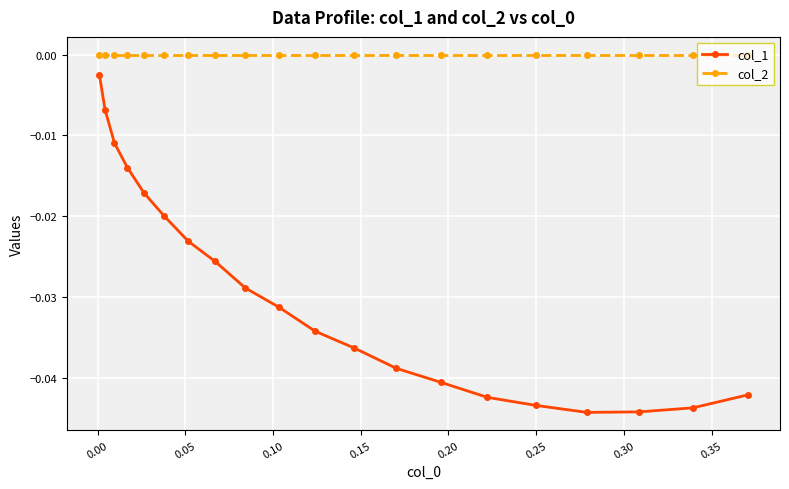

Which series has the widest spread of values?

col_1